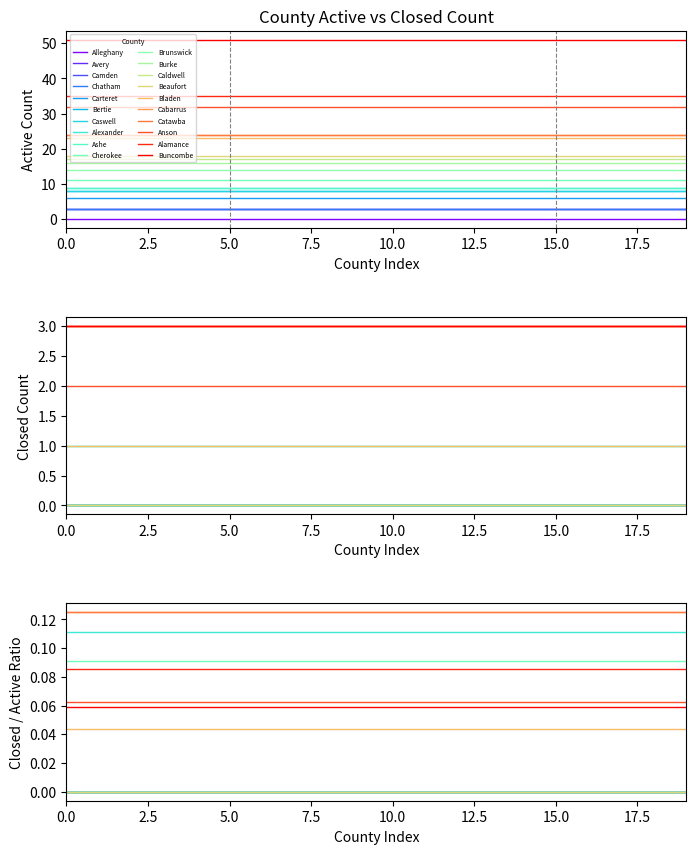

Is it true that active equals 7 at 19?

False